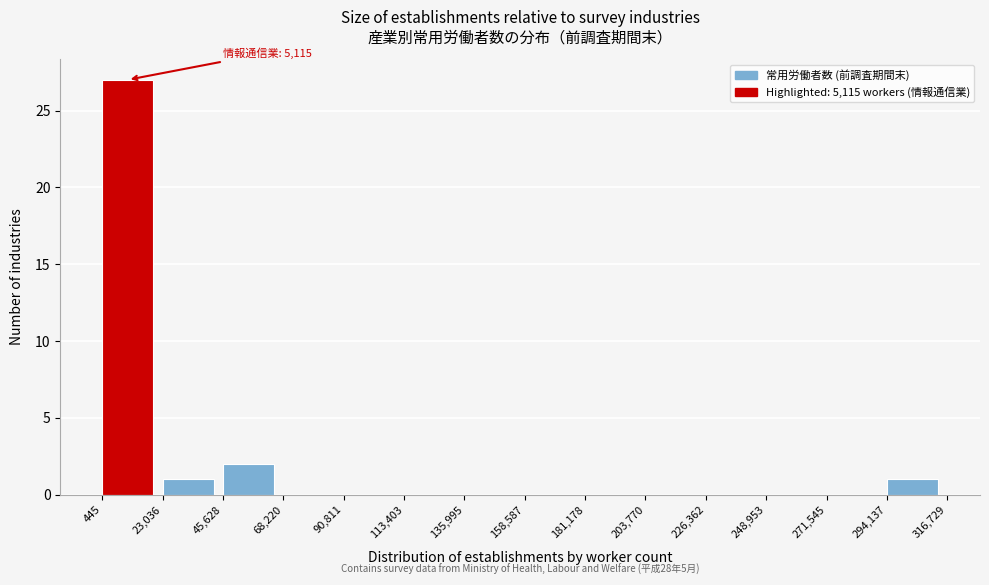

Over which range of the x-axis is the bar tallest?

445 to 23,036